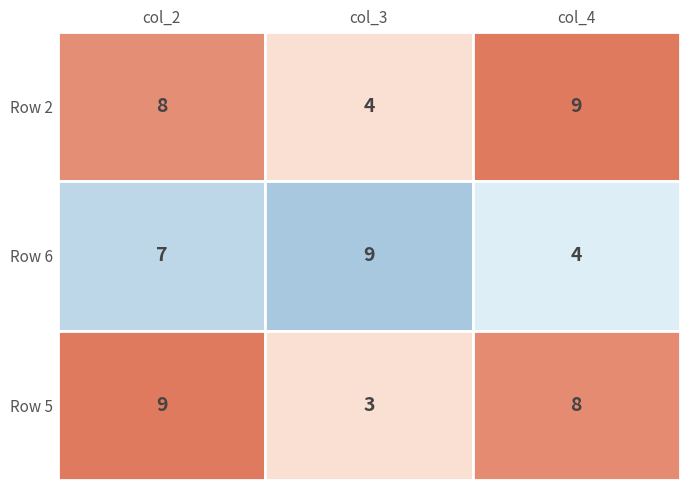

Read the 8 value at 6.

9